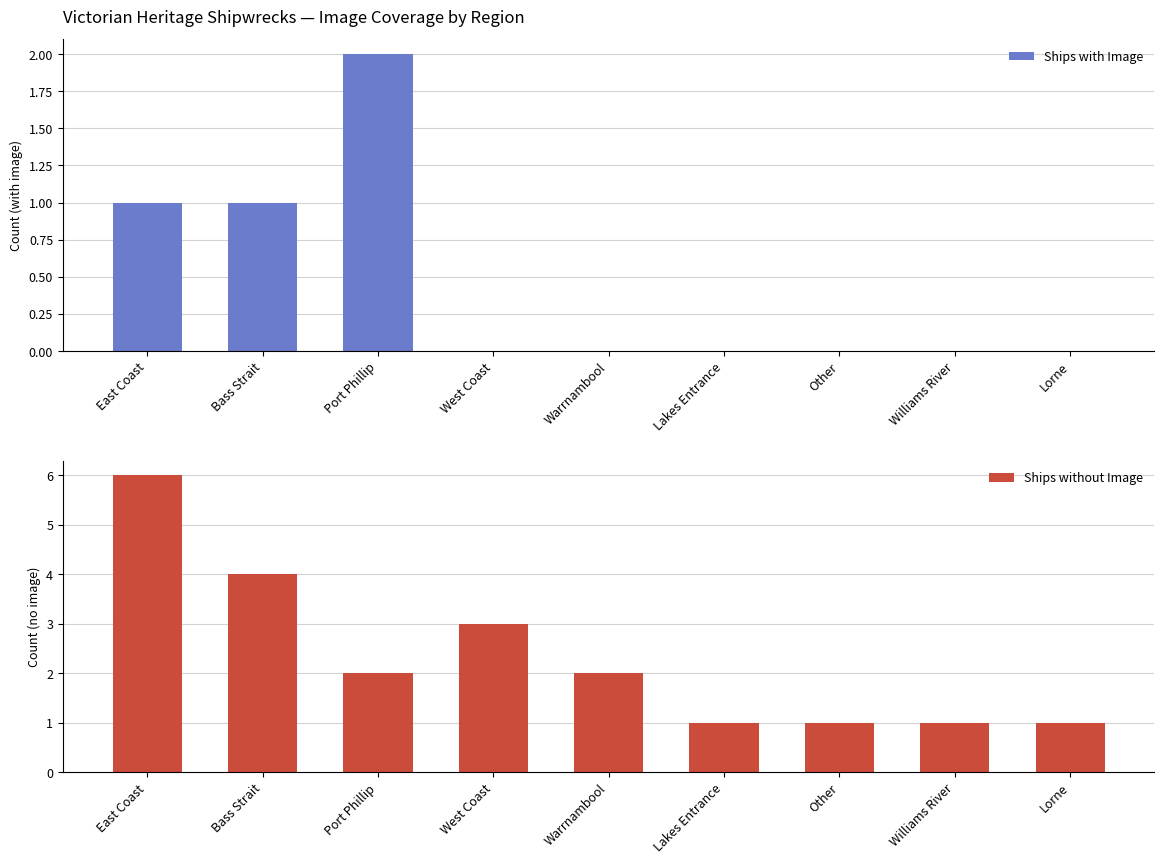

What value does the Ships without Image series have at Bass Strait?

4